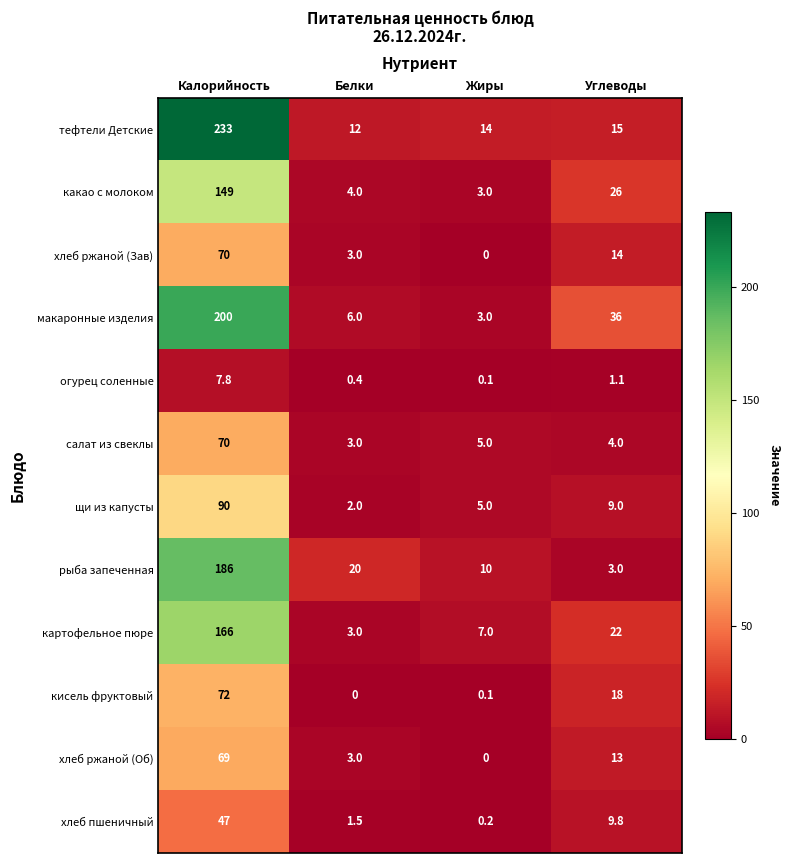

What is the approximate value of хлеб пшеничный at Калорийность?

47.0